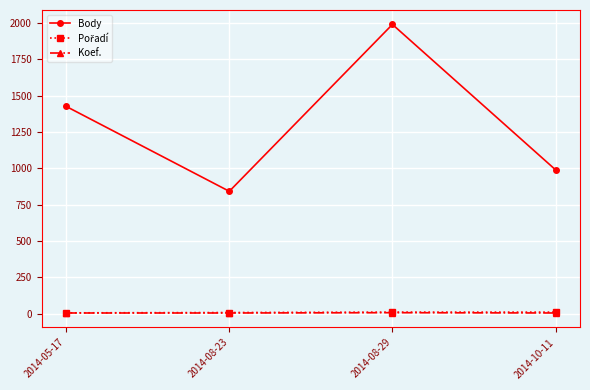

How many lines are shown in the chart?

3